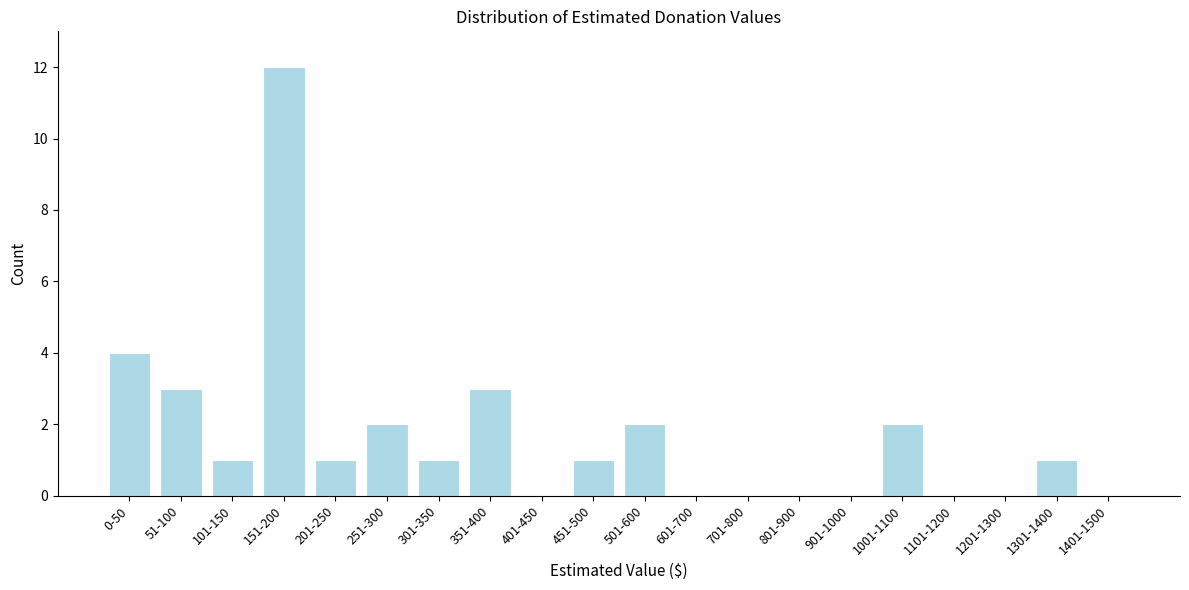

Reading left to right, extract all data points from this chart.

0-50=4	51-100=3	101-150=1	151-200=12	201-250=1	251-300=2	301-350=1	351-400=3	401-450=0	451-500=1	501-600=2	601-700=0	701-800=0	801-900=0	901-1000=0	1001-1100=2	1101-1200=0	1201-1300=0	1301-1400=1	1401-1500=0